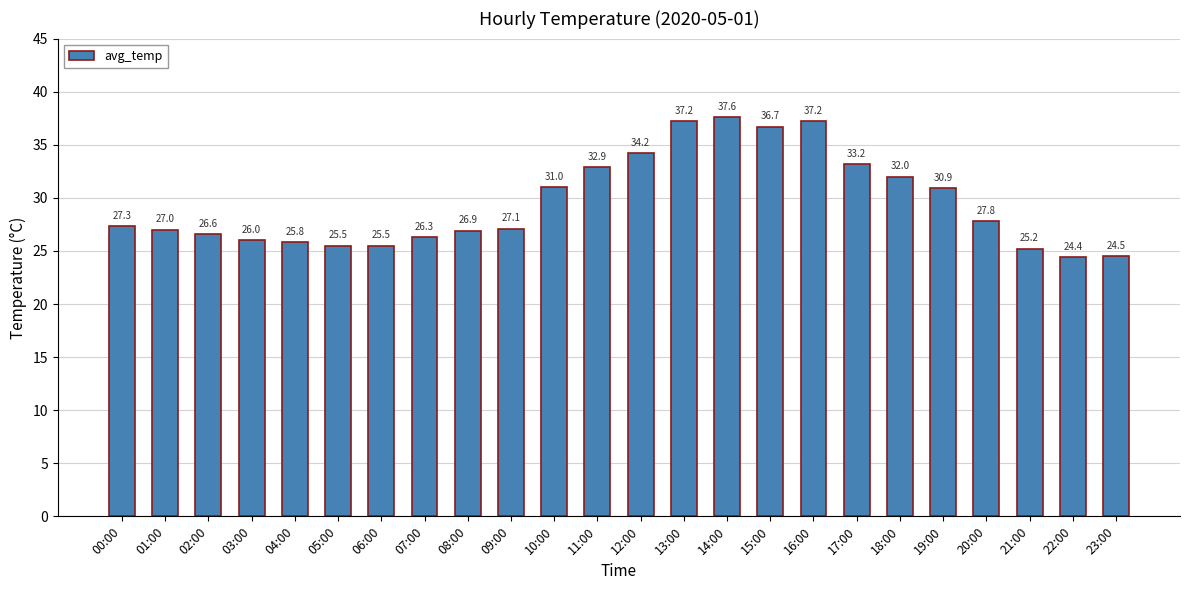

What is the maximum value shown in the chart?

37.6